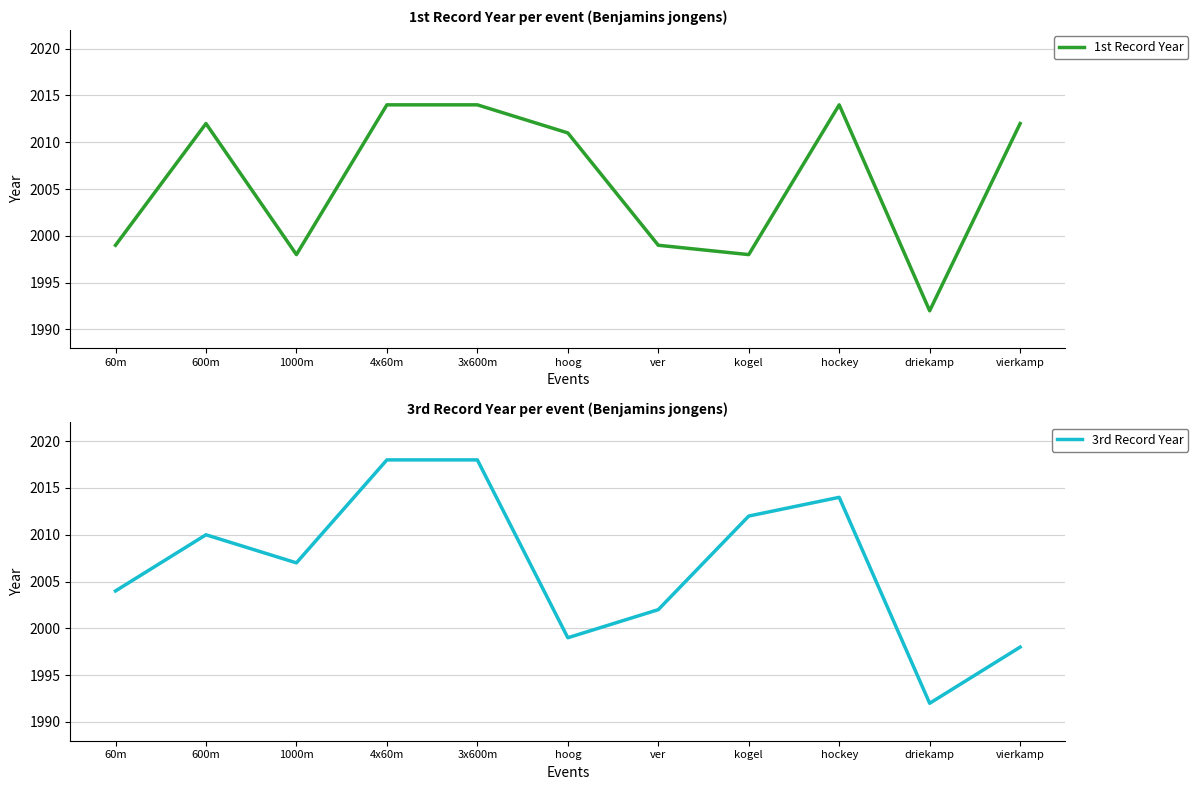

True or false: 1st Record Year has more than 1 points higher than both neighbors.

True